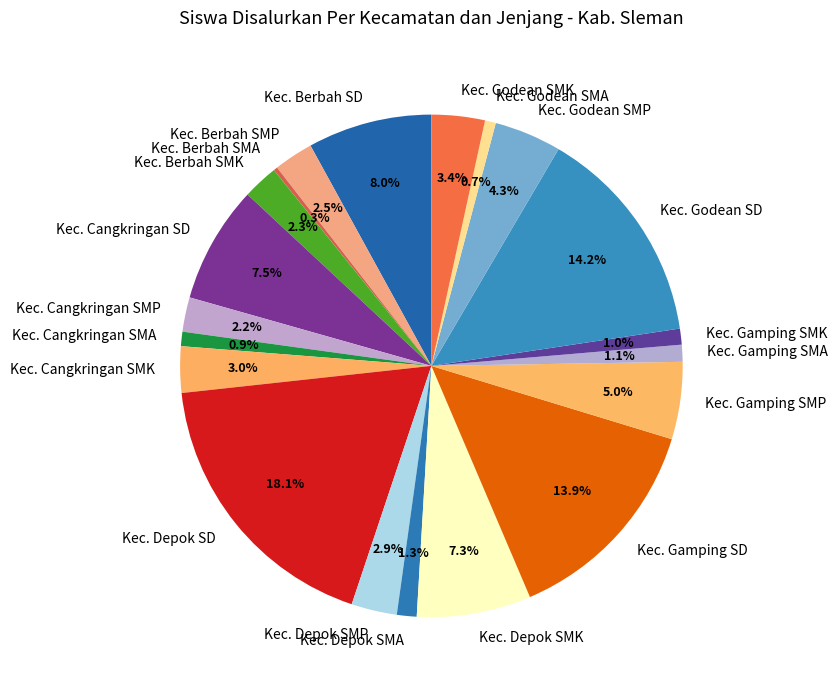

Which category has the biggest portion of the pie?

Kec. Depok SD